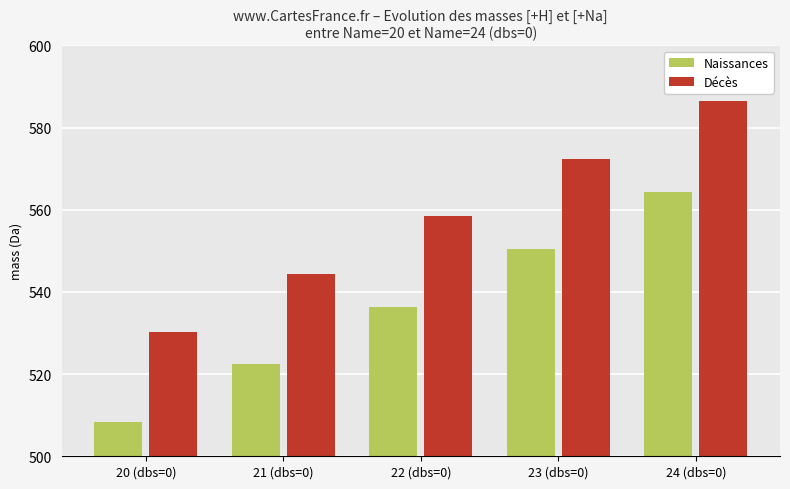

Reading left to right, what are all the values shown in this chart?

Naissances: 508.3	522.4	536.4	550.4	564.4
Décès: 530.3	544.3	558.4	572.4	586.4